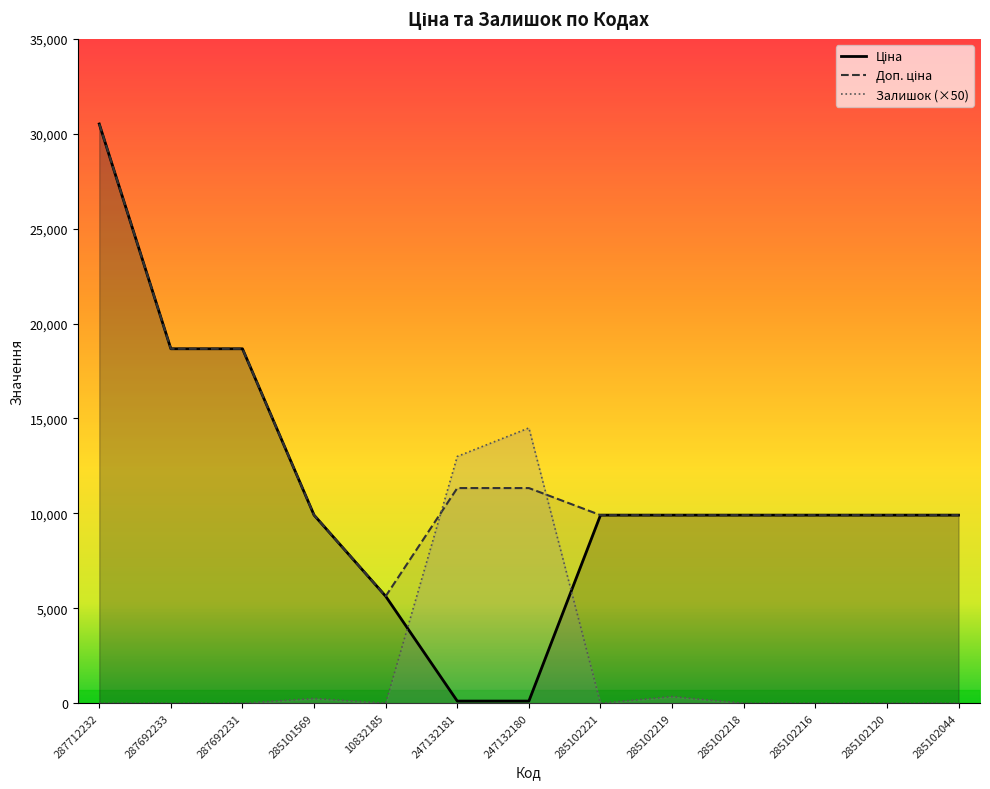

What is the total value across all series at 285102219?

20167.0